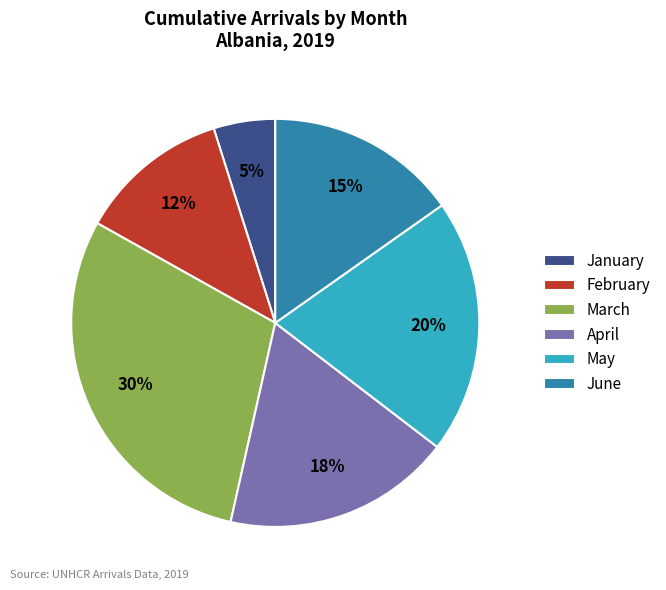

Is it true that May is 34% of the pie?

False